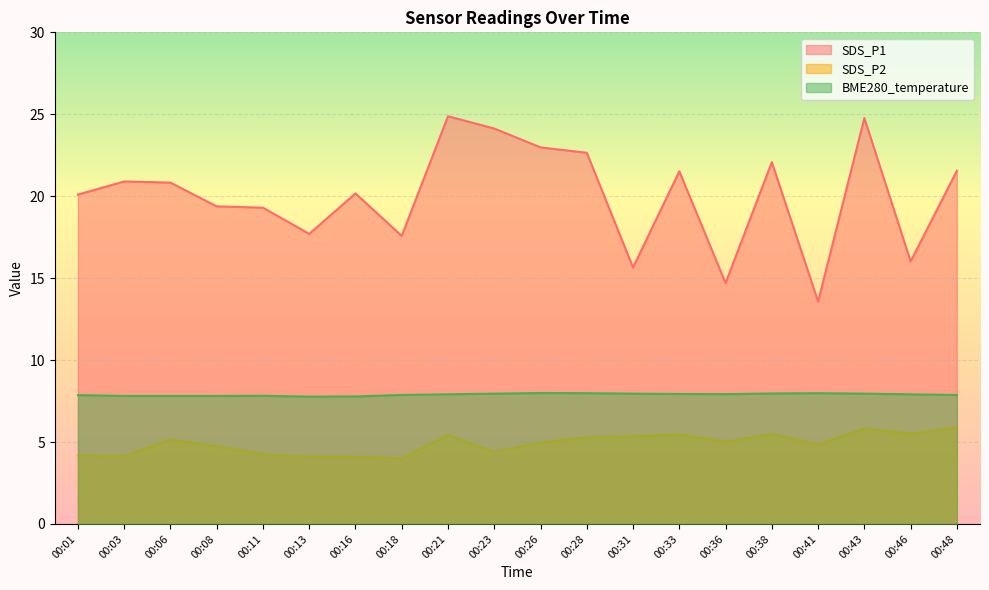

Reading left to right, extract all data points from this chart.

SDS_P1: 00:01=20.1	00:03=20.9	00:06=20.8	00:08=19.4	00:11=19.3	00:13=17.7	00:16=20.2	00:18=17.6	00:21=24.9	00:23=24.1	00:26=23.0	00:28=22.6	00:31=15.7	00:33=21.5	00:36=14.7	00:38=22.1	00:41=13.6	00:43=24.8	00:46=16.0	00:48=21.6
SDS_P2: 00:01=4.2	00:03=4.1	00:06=5.2	00:08=4.8	00:11=4.2	00:13=4.1	00:16=4.1	00:18=4.0	00:21=5.4	00:23=4.4	00:26=5.0	00:28=5.3	00:31=5.3	00:33=5.5	00:36=5.0	00:38=5.5	00:41=4.8	00:43=5.8	00:46=5.5	00:48=5.9
BME280_temperature: 00:01=7.9	00:03=7.8	00:06=7.8	00:08=7.8	00:11=7.8	00:13=7.8	00:16=7.8	00:18=7.9	00:21=7.9	00:23=8.0	00:26=8.0	00:28=8.0	00:31=8.0	00:33=7.9	00:36=7.9	00:38=8.0	00:41=8.0	00:43=8.0	00:46=7.9	00:48=7.9